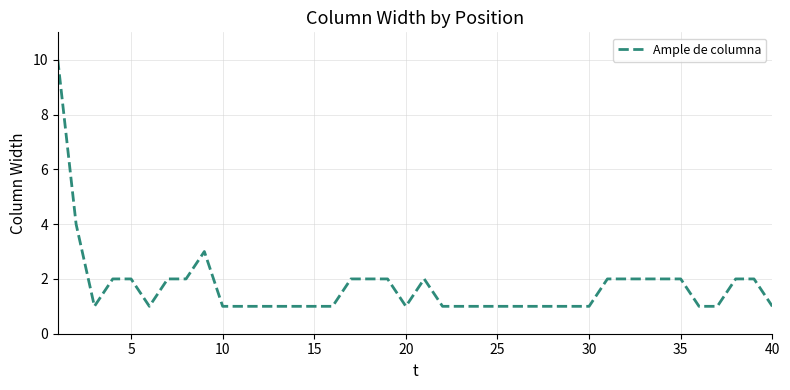

What is the maximum value shown in the chart?

10